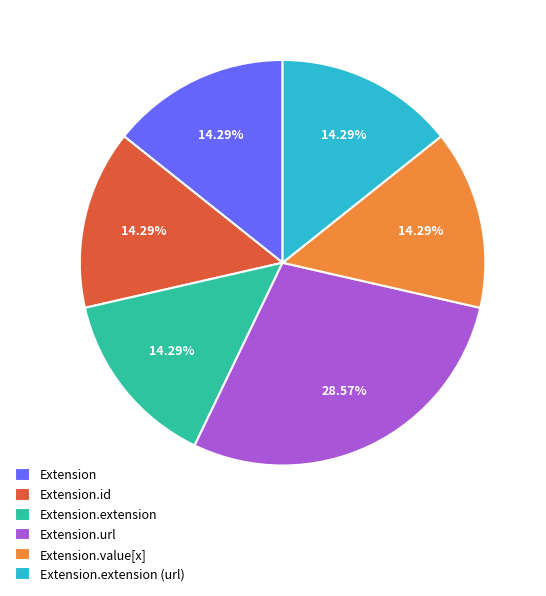

Does any single category account for the majority?

No